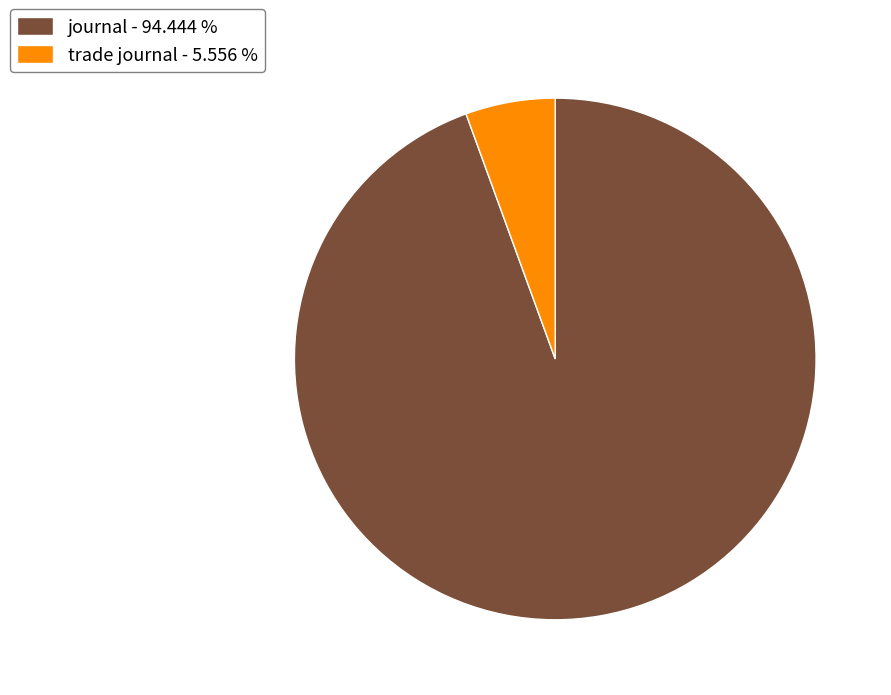

Is the sum of journal - 94.444 % and trade journal - 5.556 % greater than half?

Yes